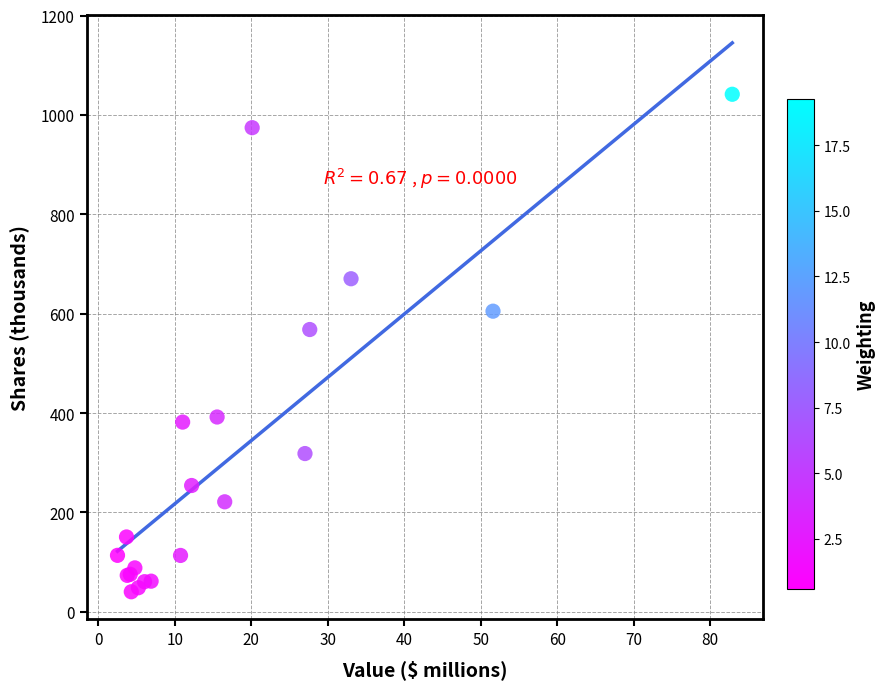

What Y value in the scatter plot is closest to 540?

568.1